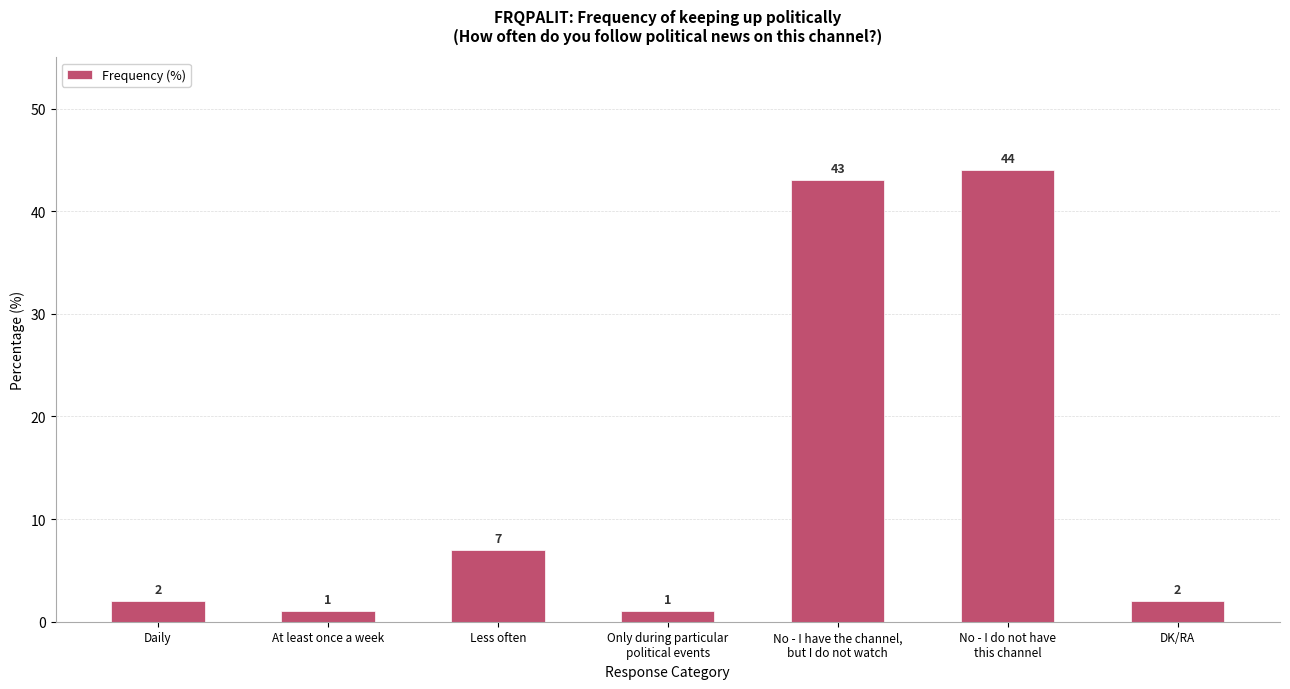

Reading left to right, list all the values displayed in this chart.

Daily=2	At least once a week=1	Less often=7	Only during particular
political events=1	No - I have the channel,
but I do not watch=43	No - I do not have
this channel=44	DK/RA=2